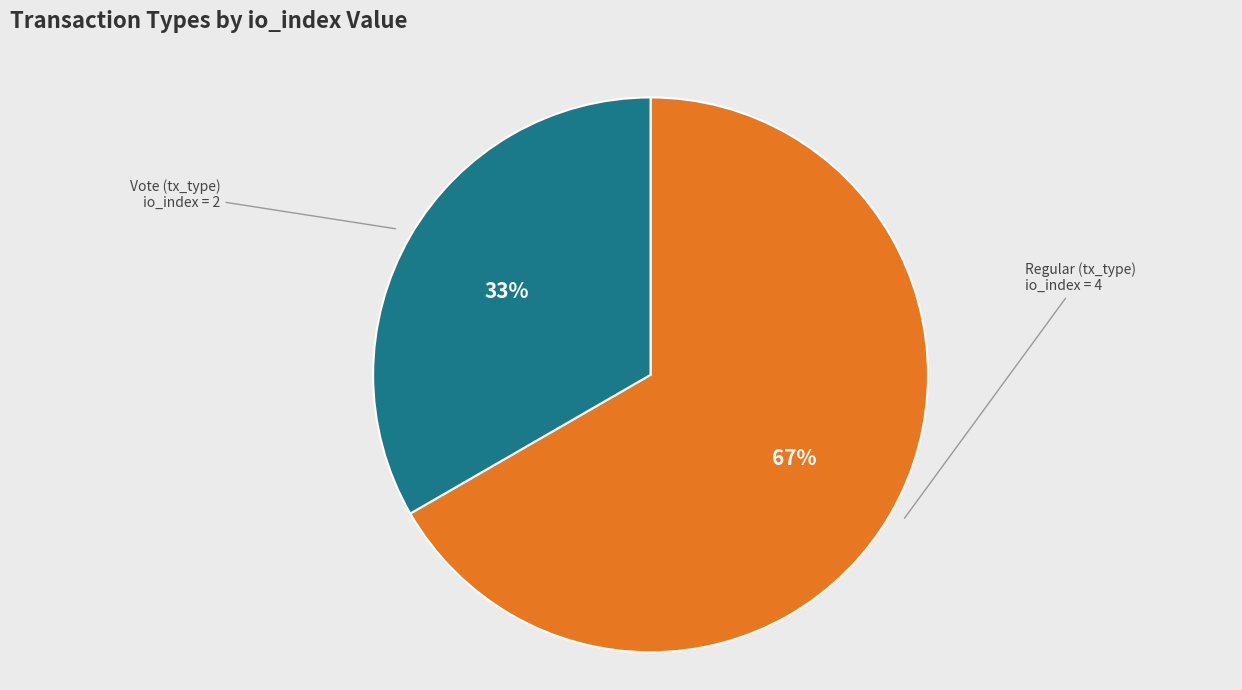

Does any single category account for the majority?

Yes